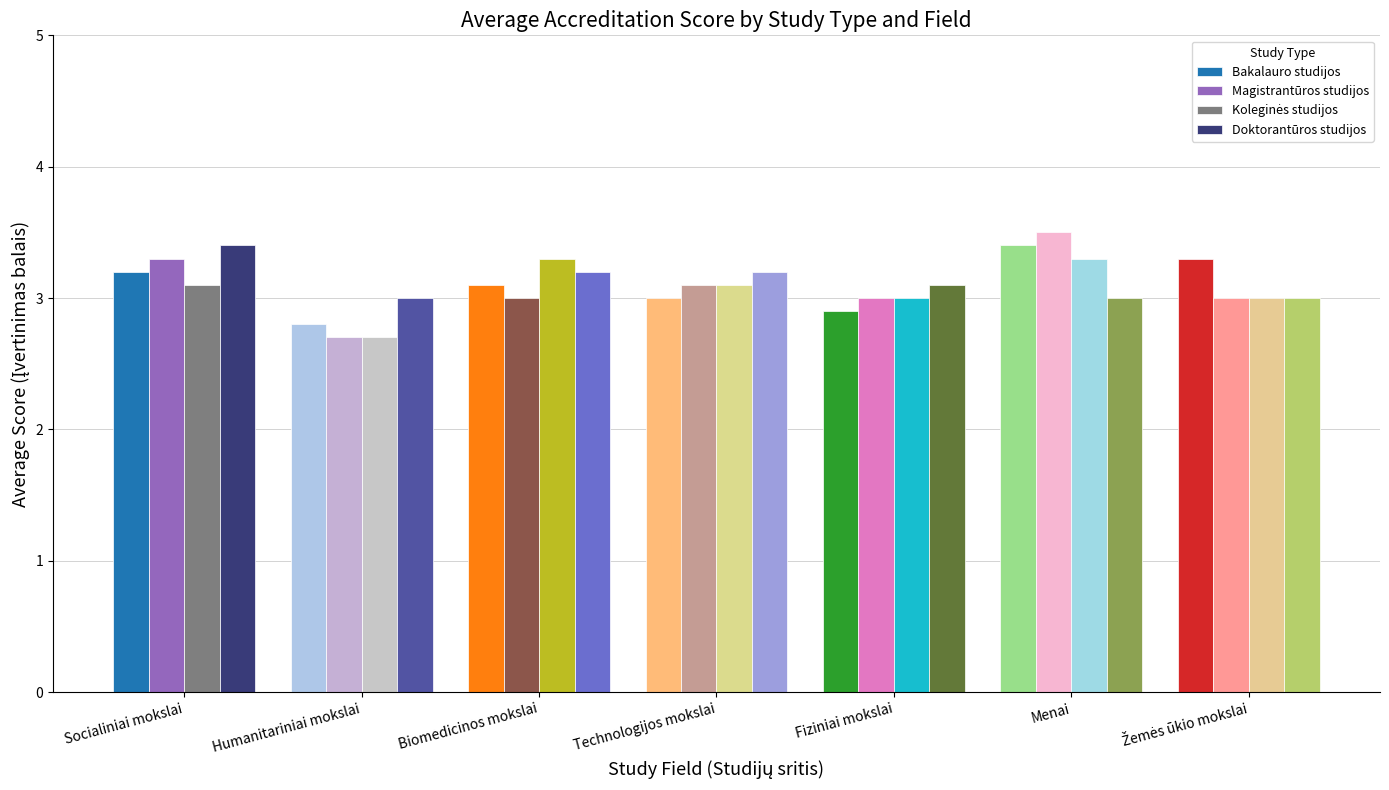

What is the spread (max minus min) of values at Technologijos mokslai?

0.2